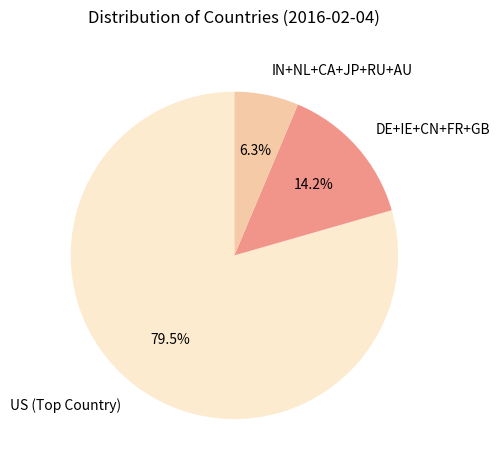

Between DE+IE+CN+FR+GB and IN+NL+CA+JP+RU+AU, which is larger?

DE+IE+CN+FR+GB